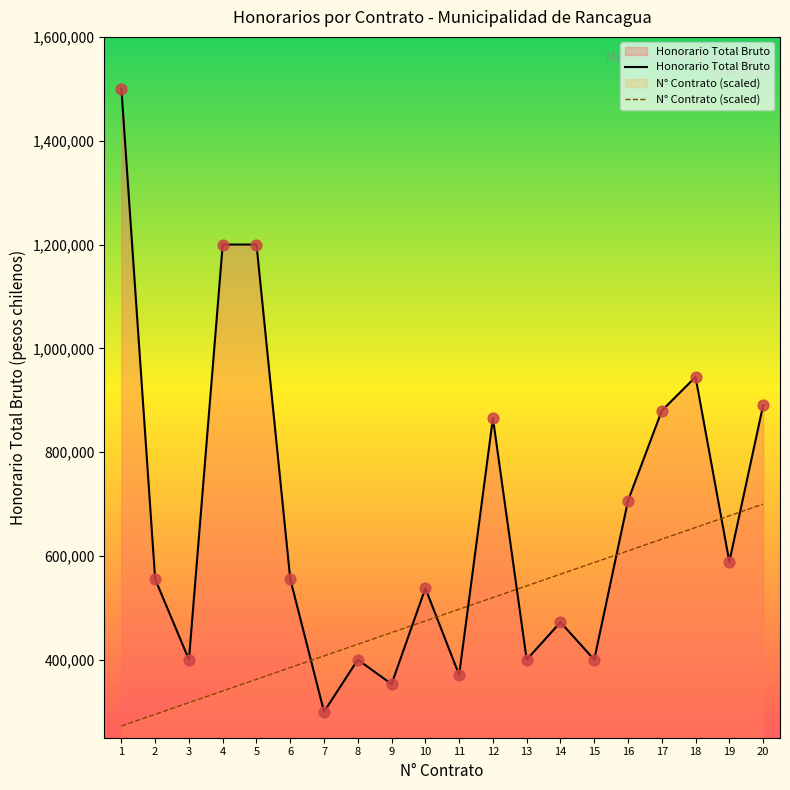

Between which two adjacent categories do N° Contrato (scaled) and Honorario Total Bruto first intersect?

6 and 7